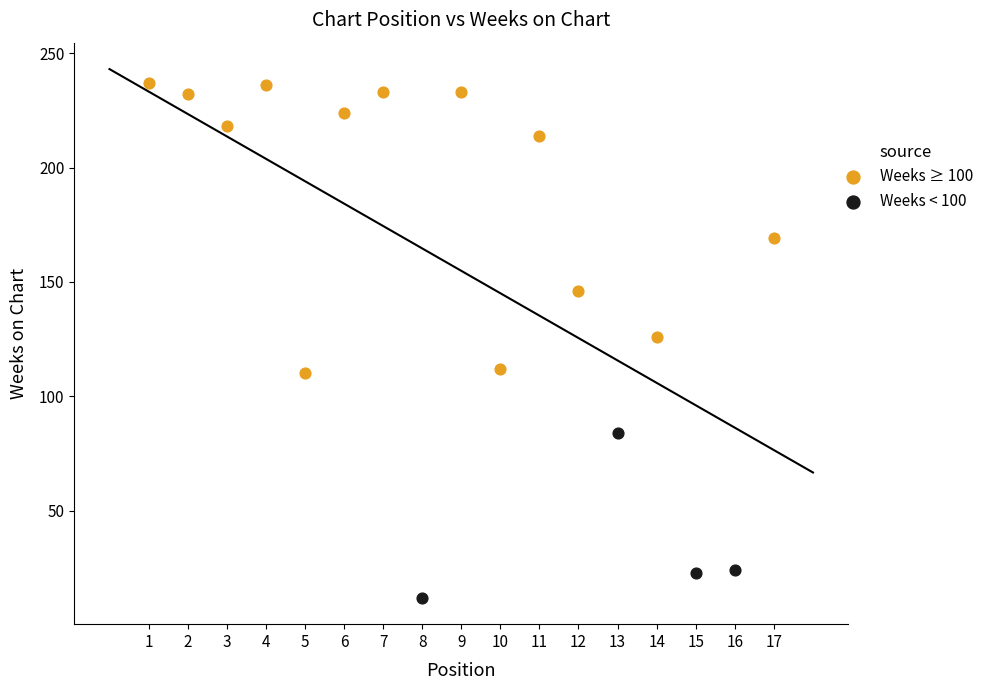

Which series has the widest spread of Y values?

Weeks ≥ 100